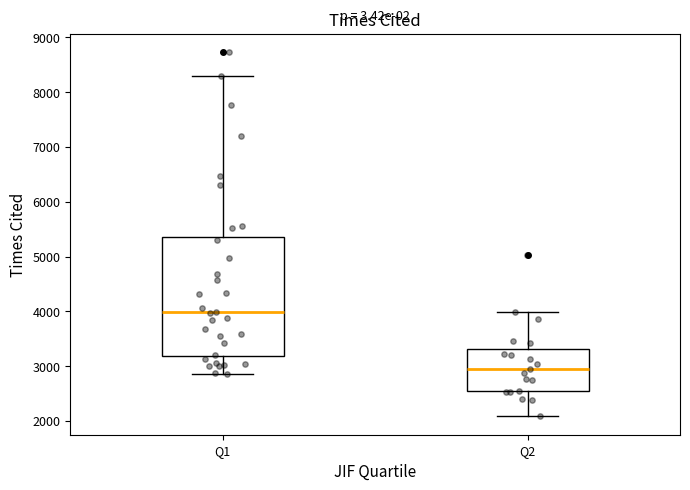

Which box's median line is the highest?

Q1